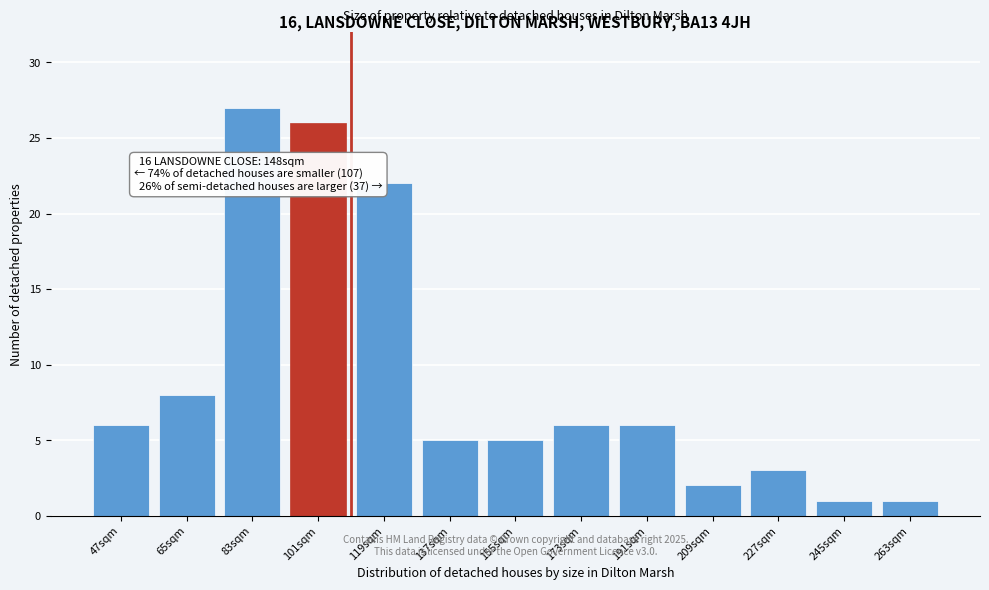

Reading right to left, extract all data points from this chart.

263sqm=1	245sqm=1	227sqm=3	209sqm=2	191sqm=6	173sqm=6	155sqm=5	137sqm=5	119sqm=22	101sqm=26	83sqm=27	65sqm=8	47sqm=6